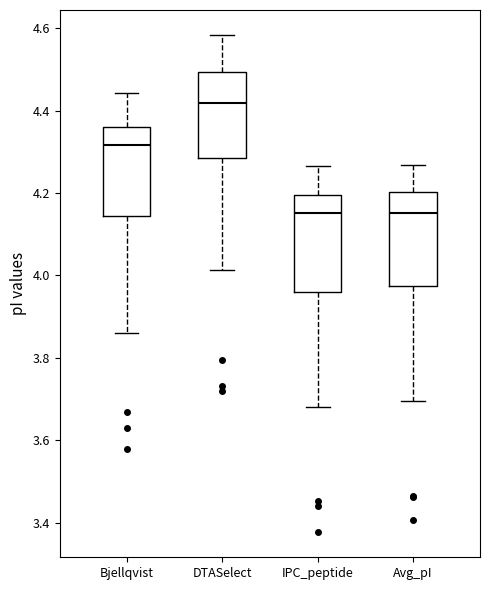

Where does the upper whisker of the box for Bjellqvist end on the y-axis? The values are not printed on the chart, so give them approximately, as read against the axis.

4.44